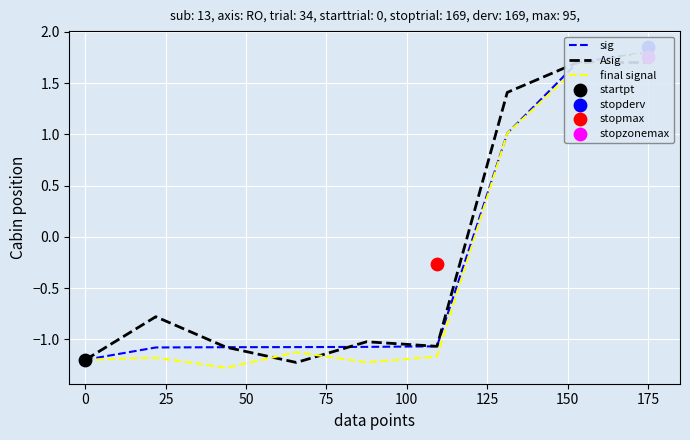

Is the value of Asig at 25 greater than the value of sig at 0?

Yes